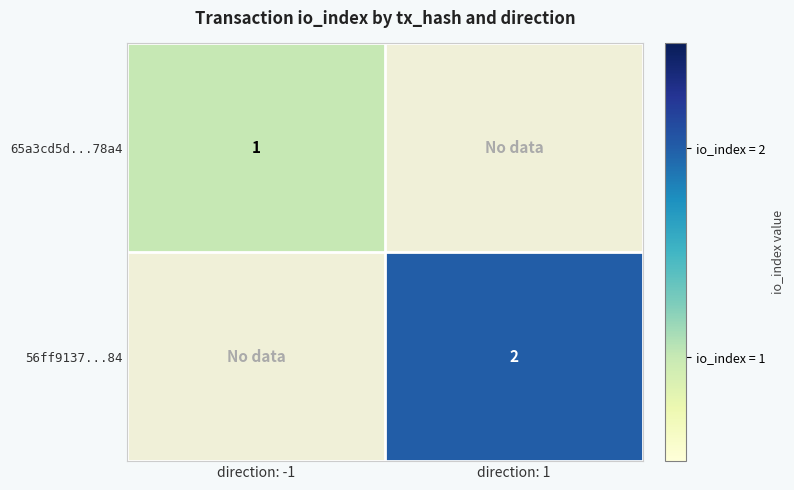

The value of 56ff9137...84 at direction: 1 is 2. True or false?

True